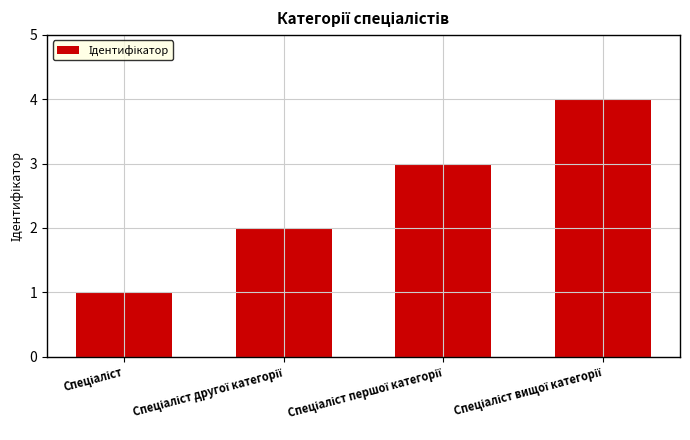

What is the difference between the maximum and minimum values?

3